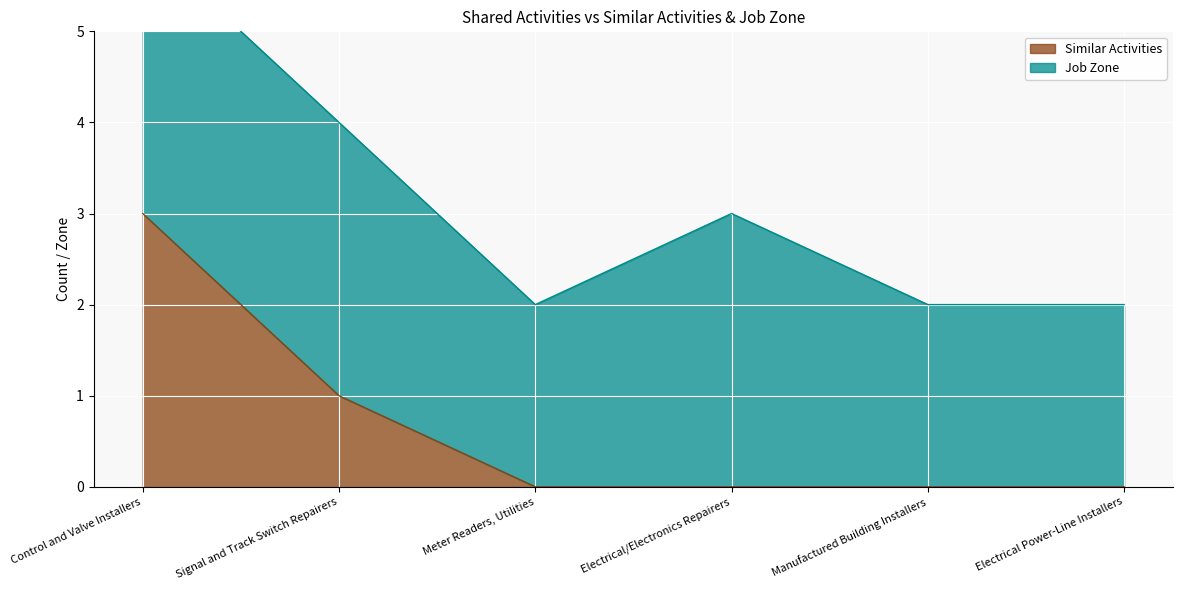

What is the label of the 6th point from the right?

Control and Valve Installers